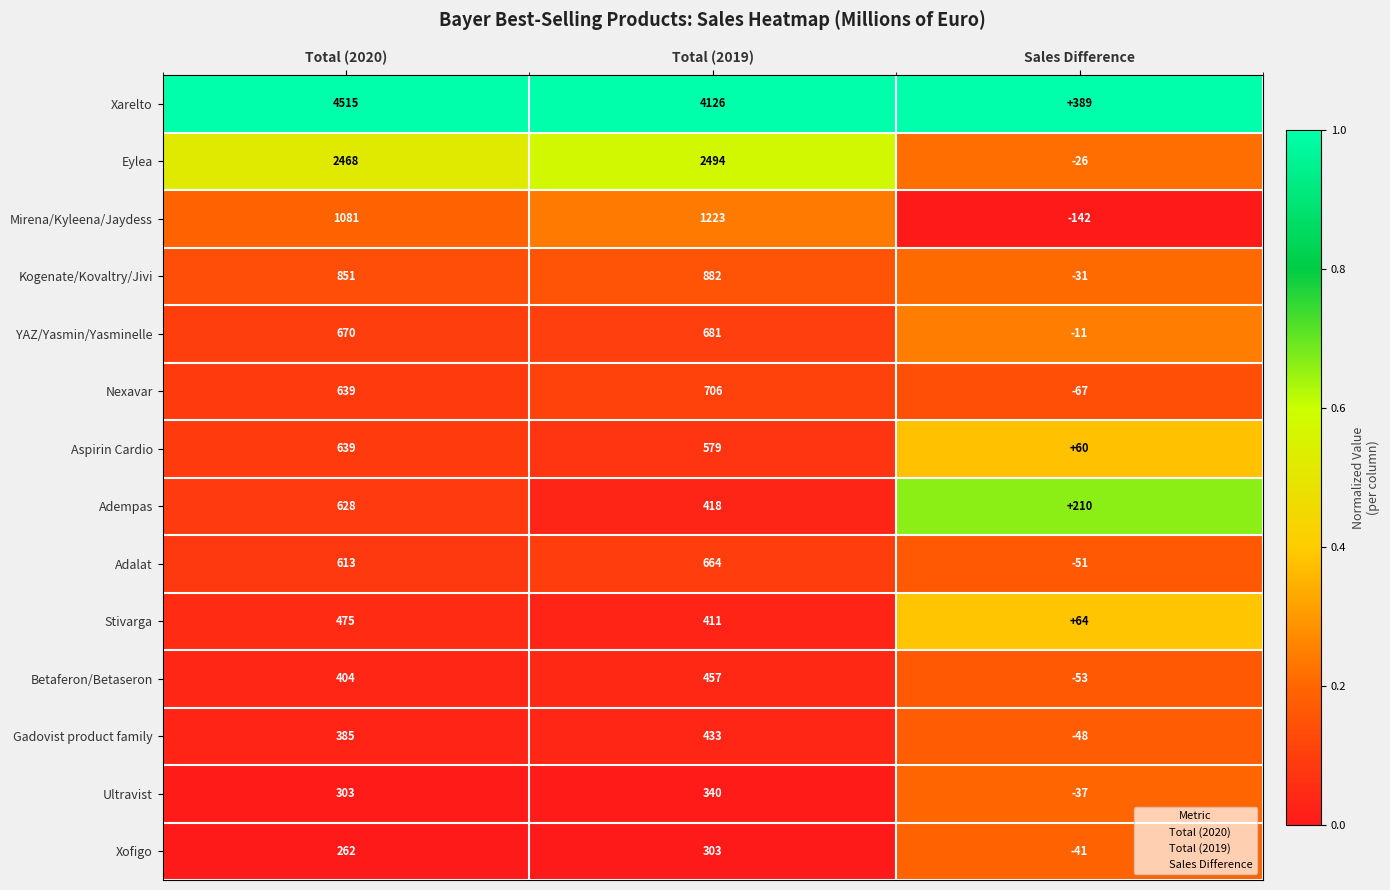

List the labels in order of Aspirin Cardio value, smallest first.

Sales Difference, Total (2019), Total (2020)